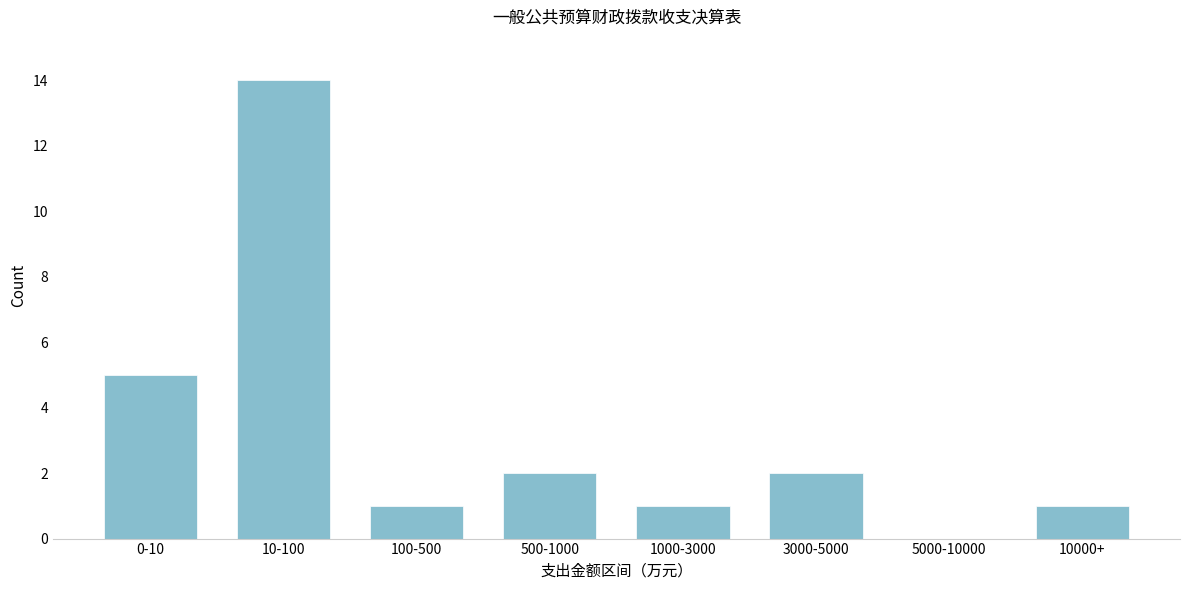

Reading right to left, what are all the values shown in this chart?

10000+=1	5000-10000=0	3000-5000=2	1000-3000=1	500-1000=2	100-500=1	10-100=14	0-10=5